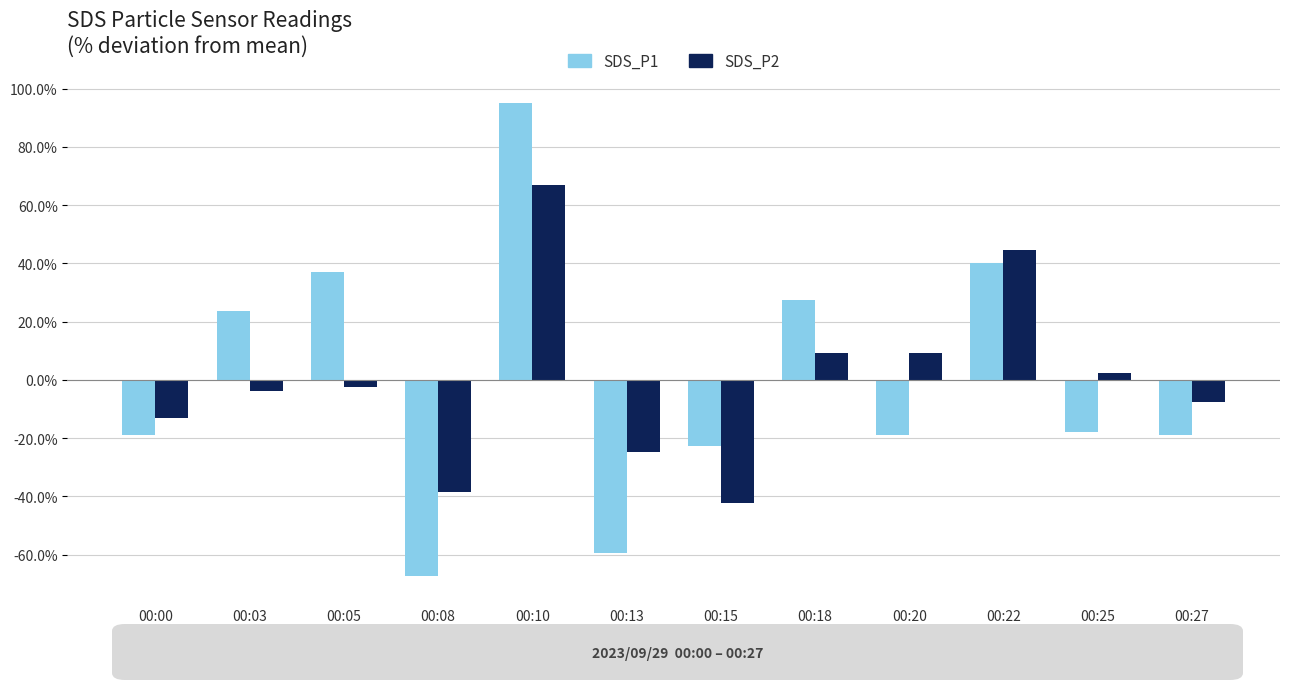

Which series has the largest total across all categories?

SDS_P1